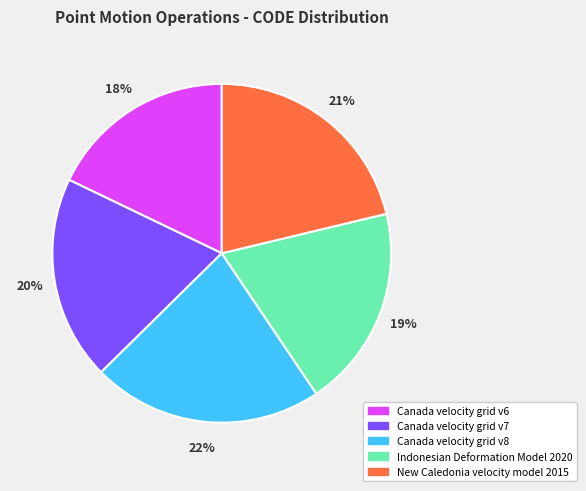

Does Canada velocity grid v7 account for over 50% of the chart?

No